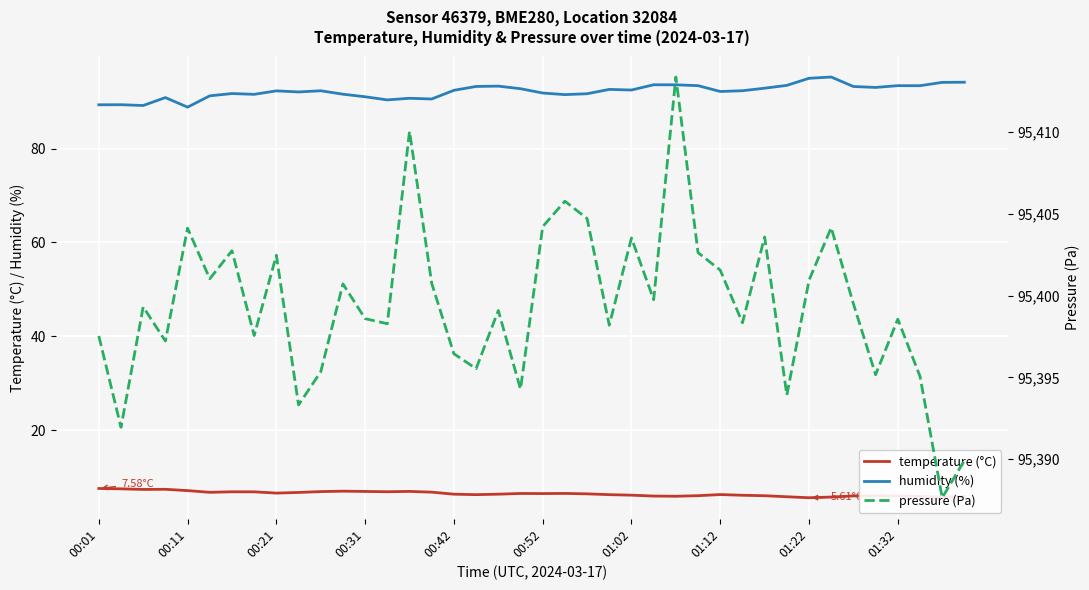

What is the difference between the second highest and minimum values in the humidity (%) series?

6.1